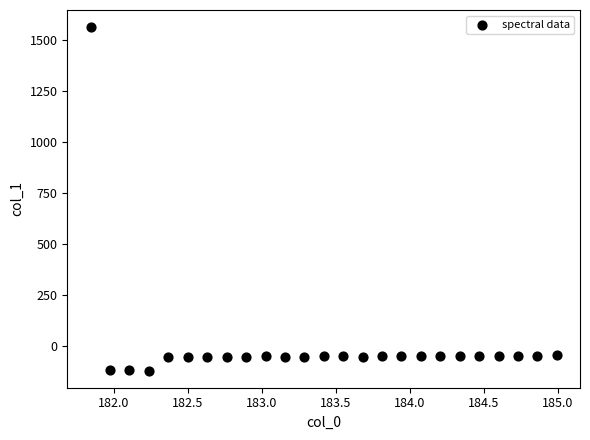

What is the range of X values (max minus min)?

3.1